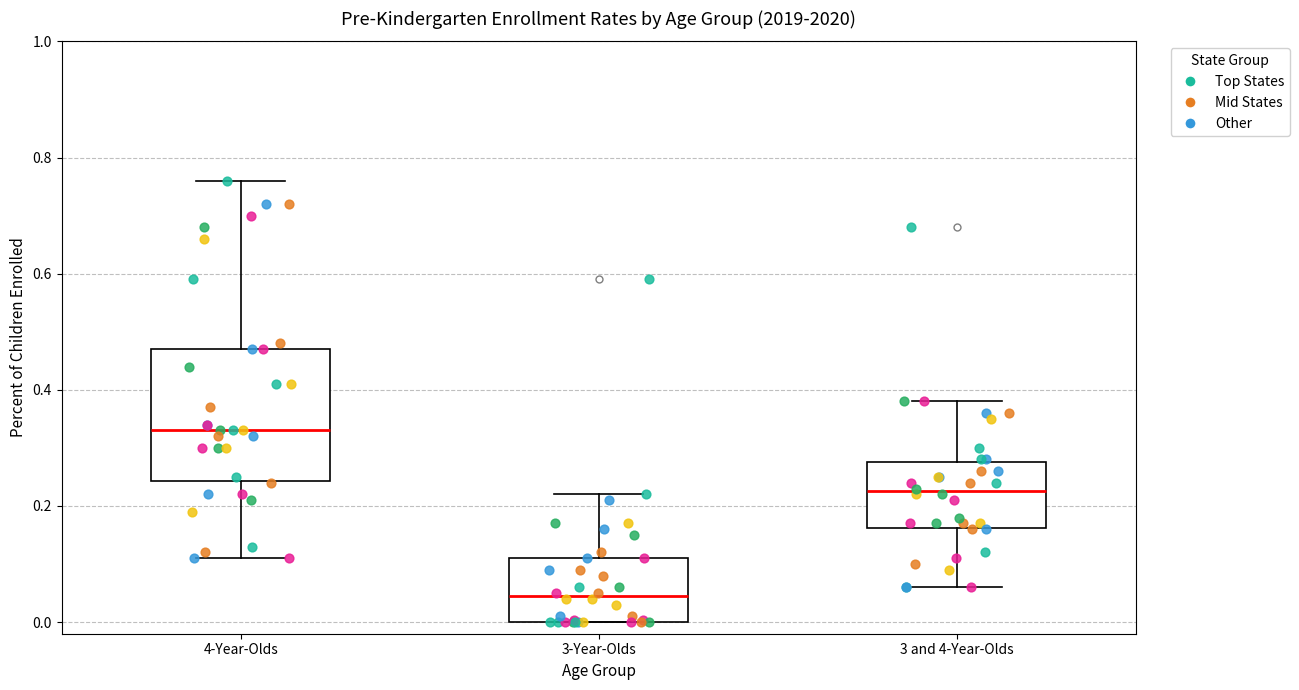

Reading left to right, read every box against the y-axis: the position of its median line, the range the box covers, and the ends of its whiskers. The values are not printed on the chart, so give them approximately, as read against the axis.

4-Year-Olds: median 0.34, box 0.24 to 0.48, whiskers 0.12 to 0.76
3-Year-Olds: median 0.04, box 0.00 to 0.12, whiskers 0.00 to 0.22
3 and 4-Year-Olds: median 0.22, box 0.16 to 0.28, whiskers 0.06 to 0.38